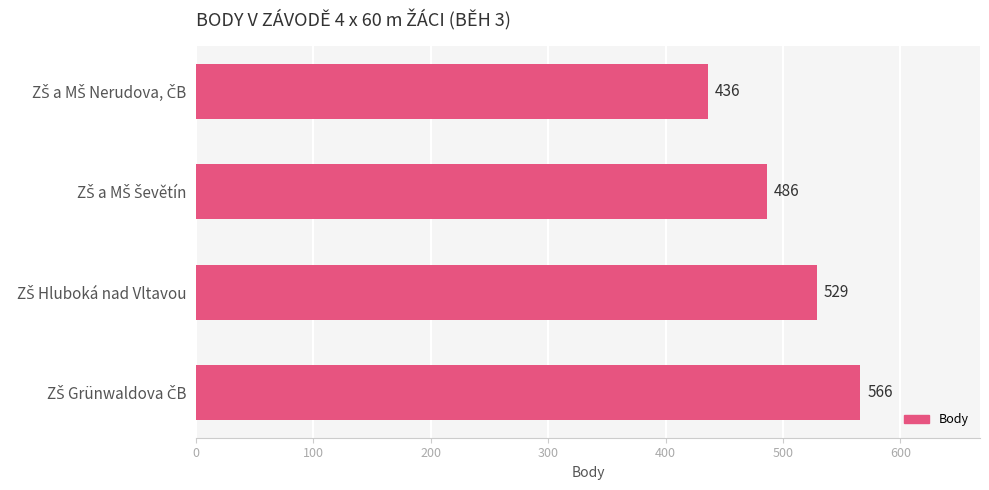

Are the bars grouped side by side (vs. stacked)?

No